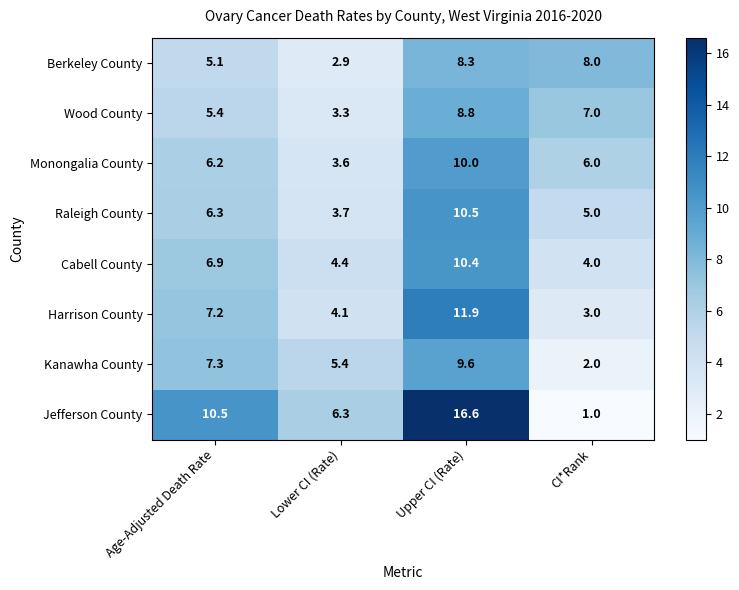

What is the greatest value displayed?

16.6